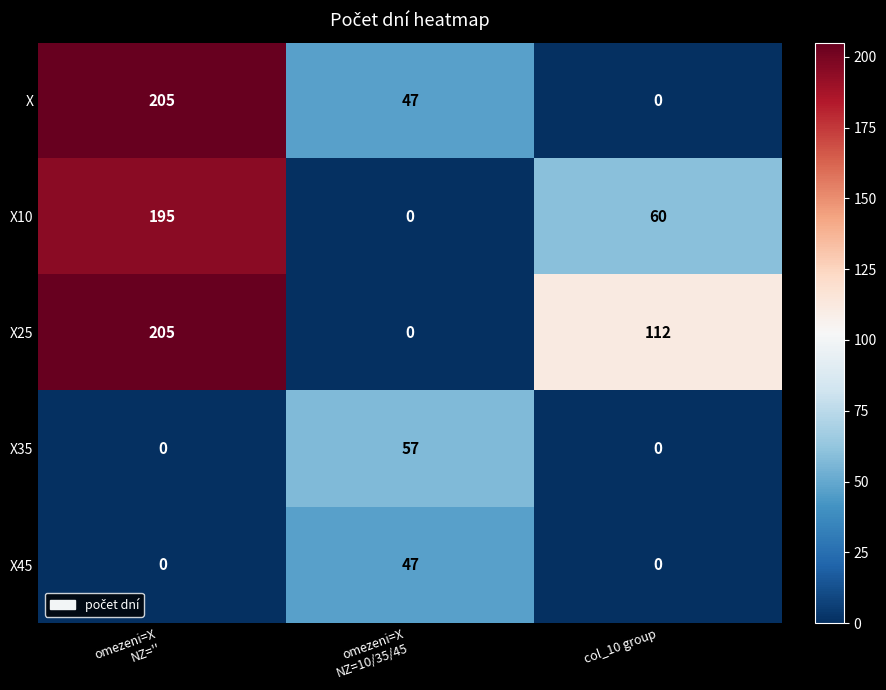

How many series are shown in this chart?

5